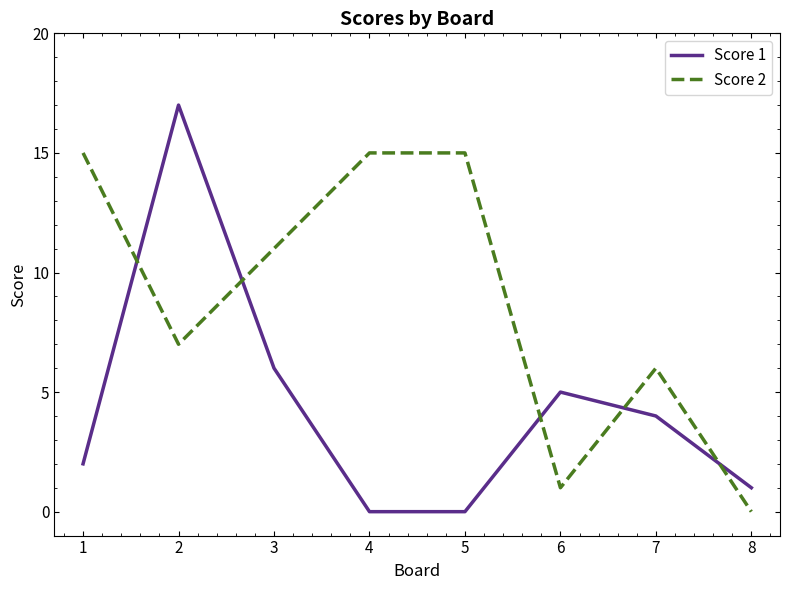

Is this an area chart (filled region under the line)?

No